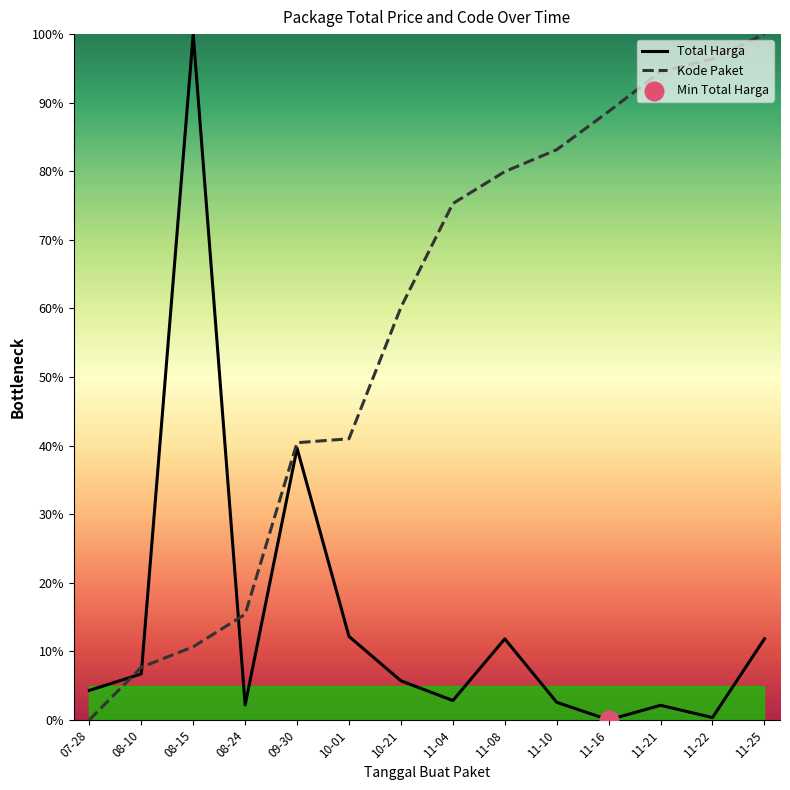

Which series has the widest spread of Y values?

Total Harga